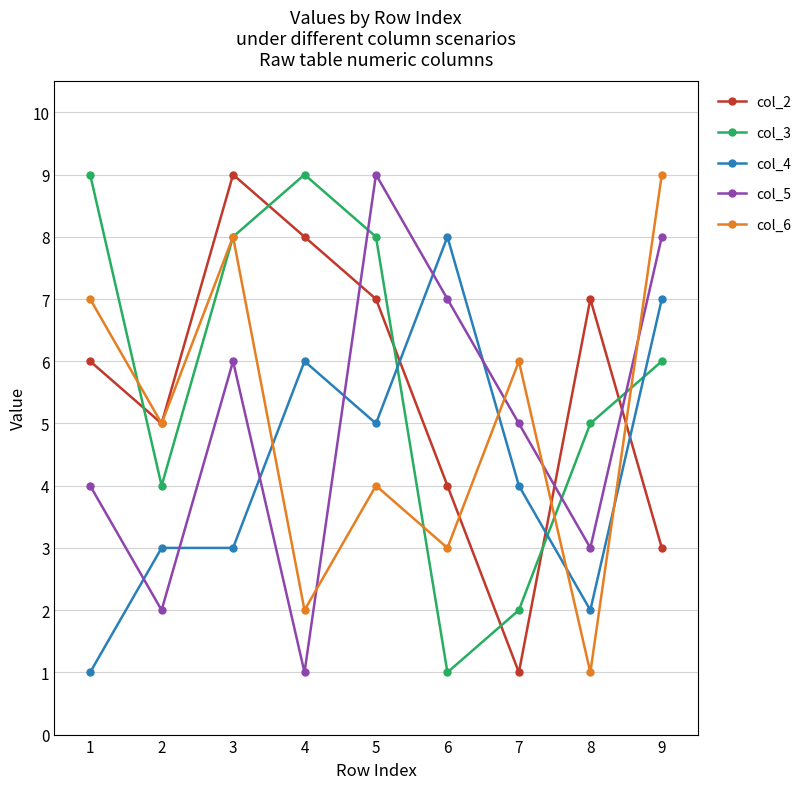

What is the difference between the highest and lowest values at 8?

6